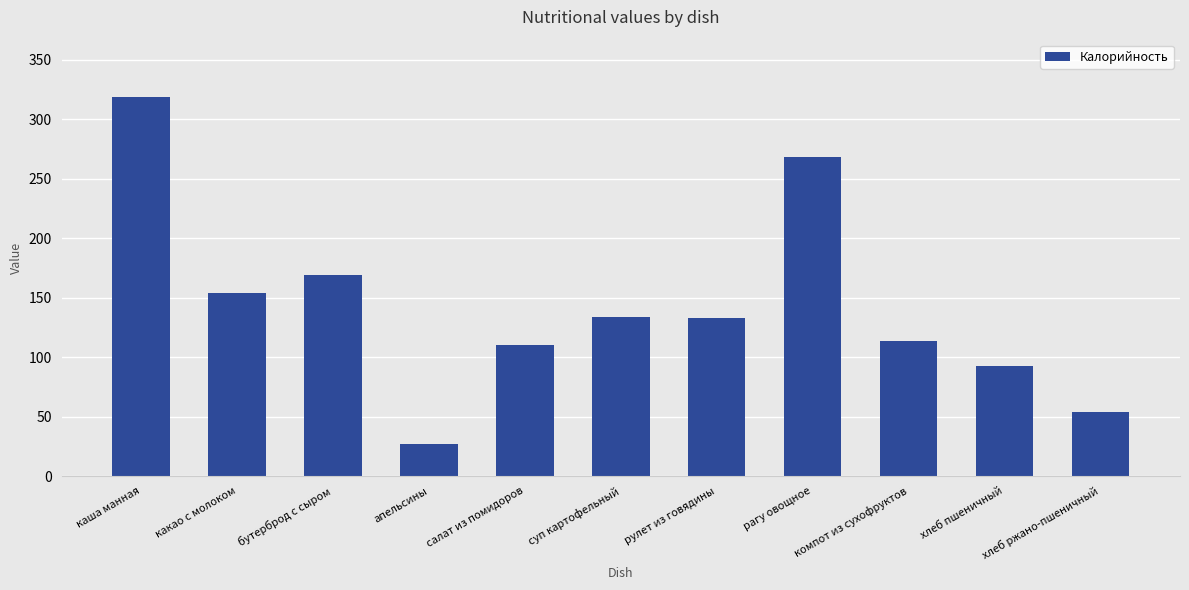

Which category has the highest value across all series?

каша манная